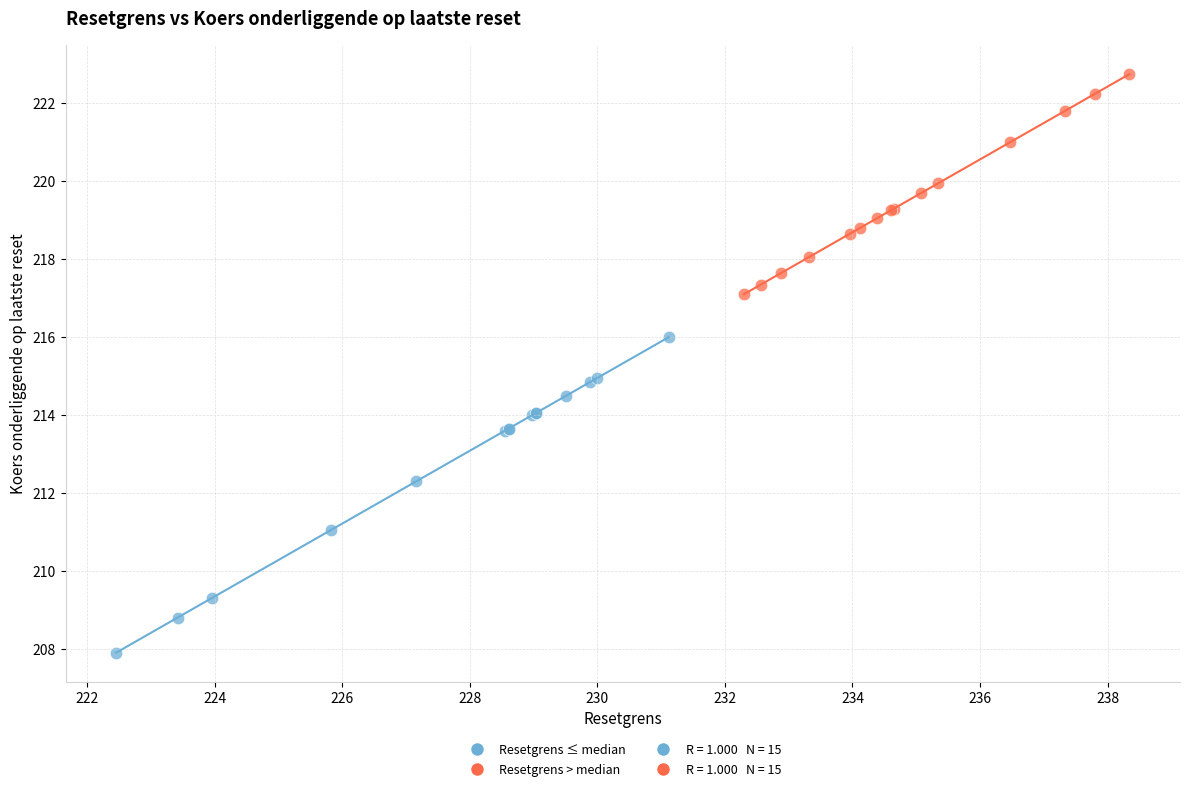

Which series contains the highest Y value?

Resetgrens > median